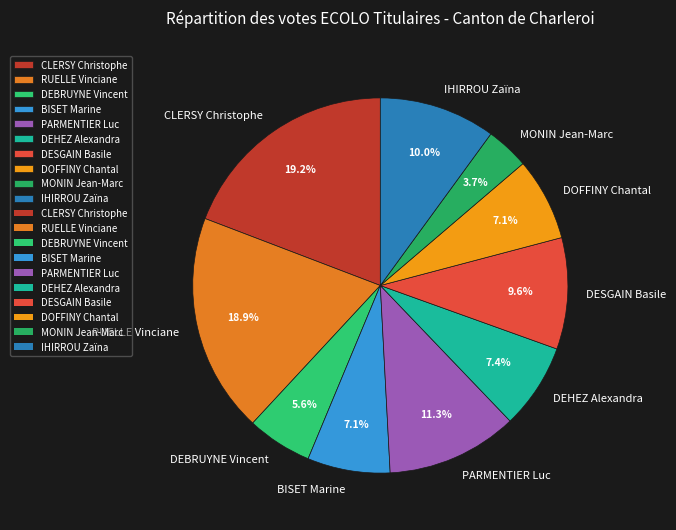

What is the smallest slice in the pie chart?

MONIN Jean-Marc